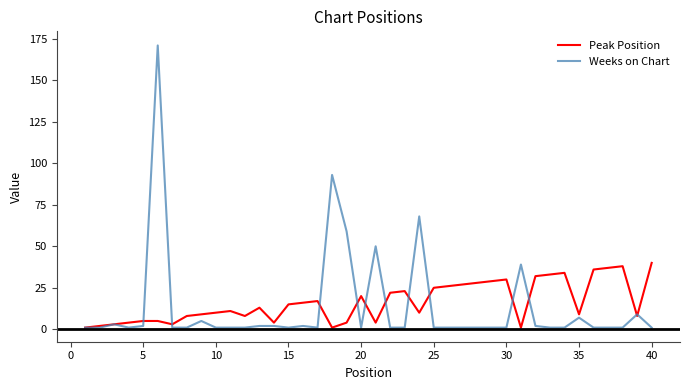

What is the greatest value displayed?

171